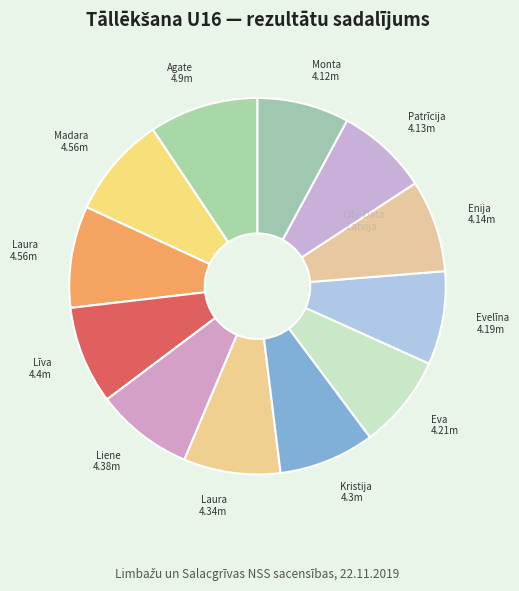

How many slices are in this pie chart?

12